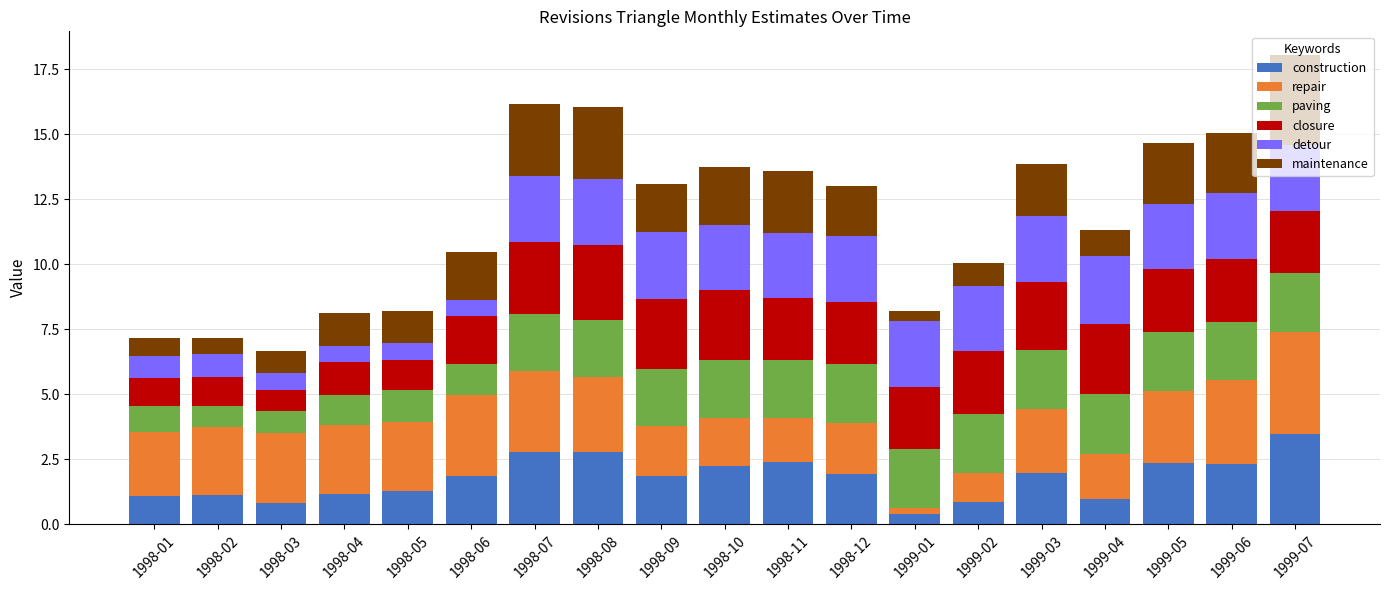

At which label does construction reach its minimum?

1999-01